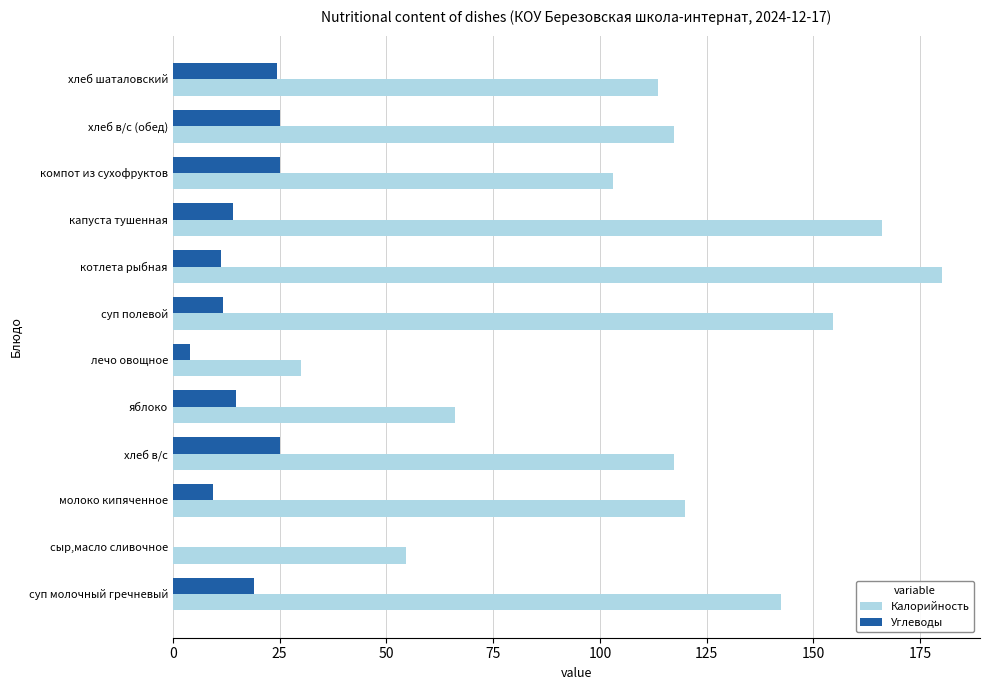

Which series changed the most between капуста тушенная and хлеб шаталовский?

Калорийность